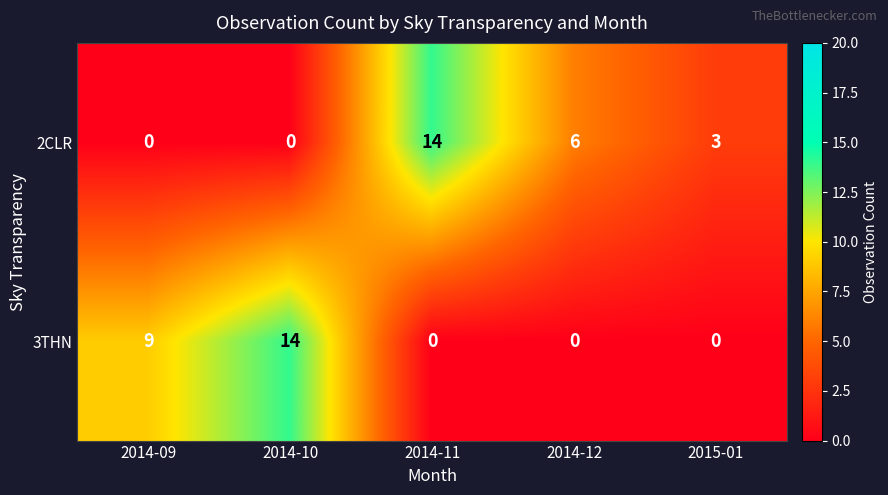

The value of 3THN at 2014-12 is -9. True or false?

False